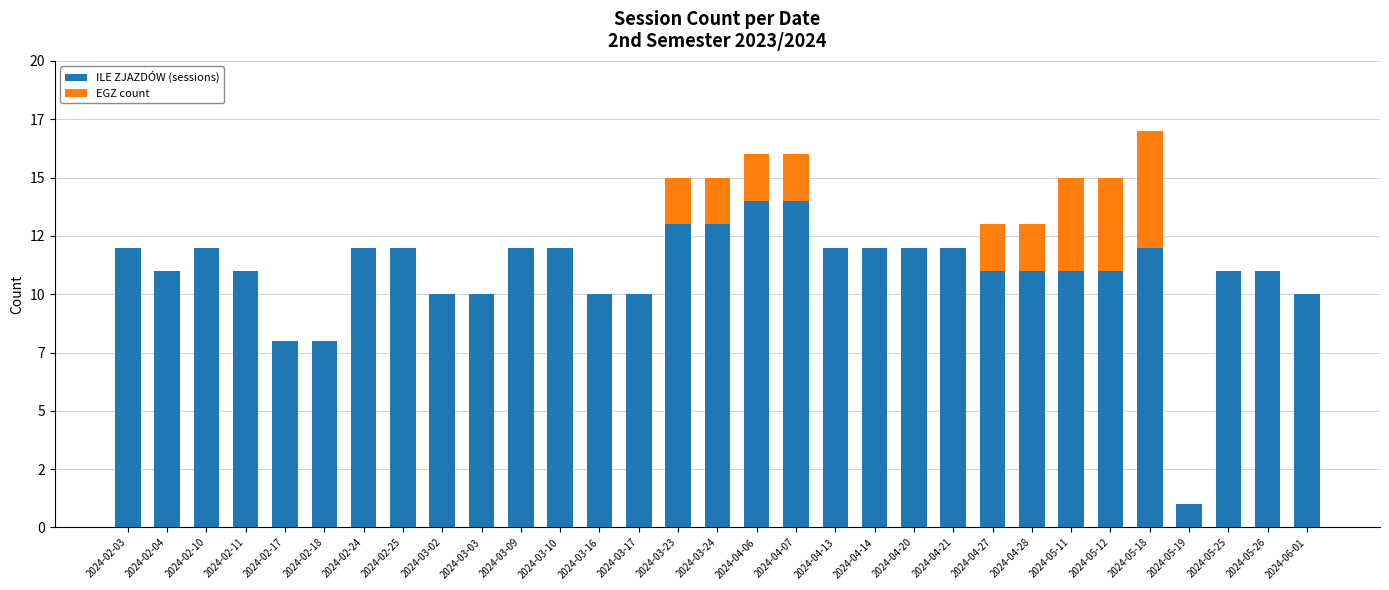

At 2024-02-24, list the series in order from largest to smallest.

ILE ZJAZDÓW (sessions), EGZ count